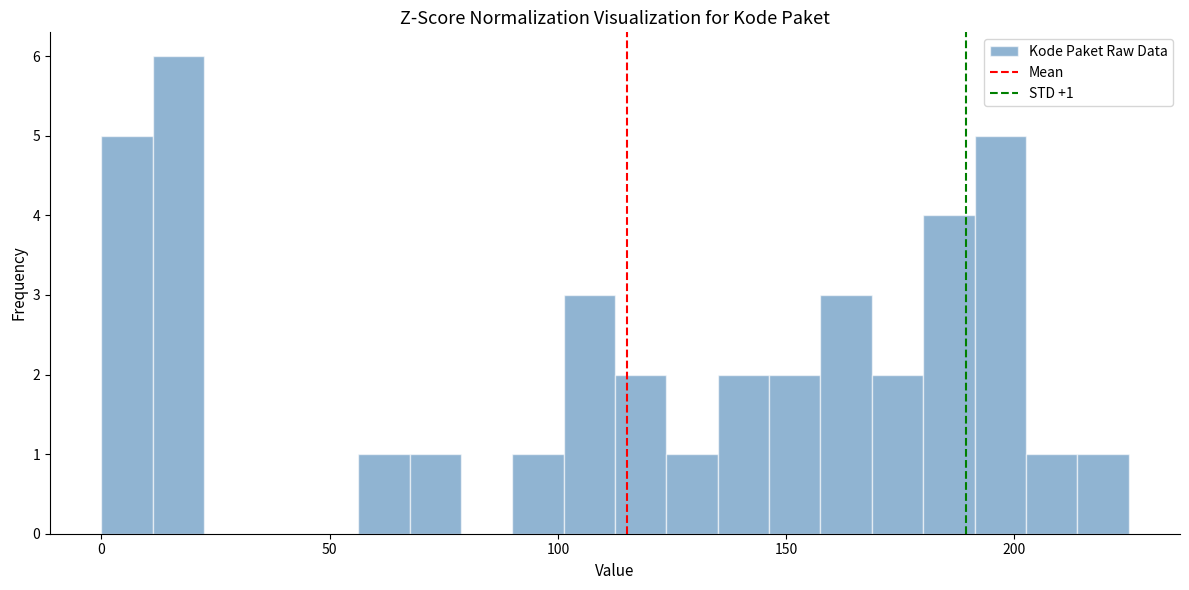

Around what value on the x-axis is the tallest bar? Give the approximate position of its centre, as read against the axis.

15